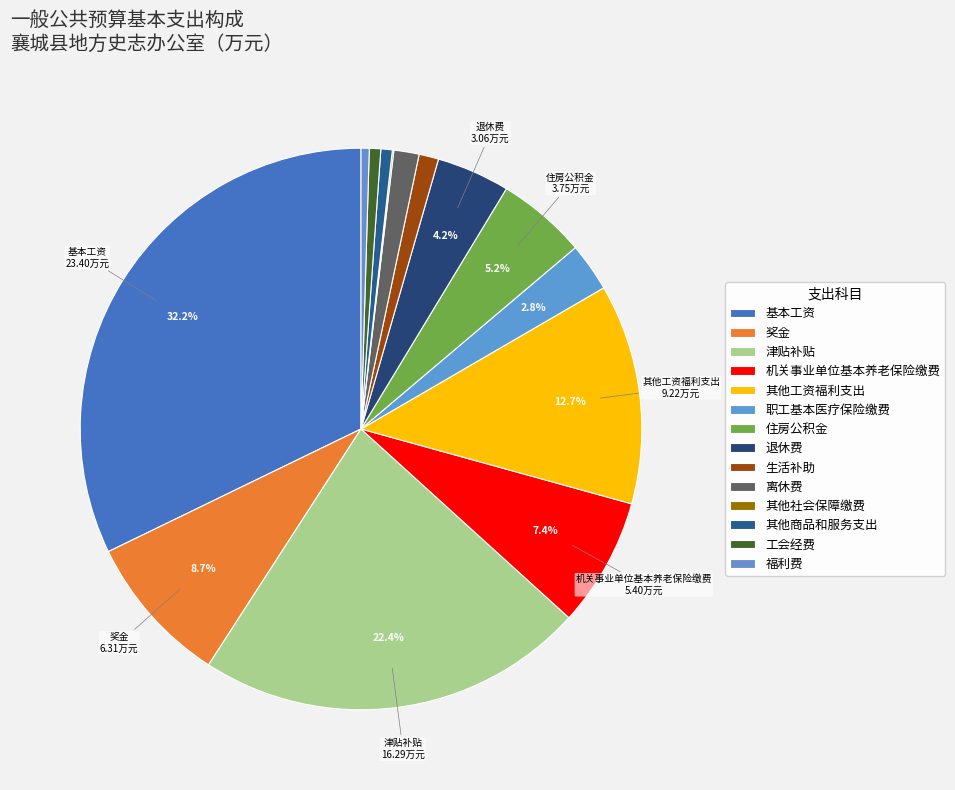

Between 工会经费 and 基本工资, which is larger?

基本工资